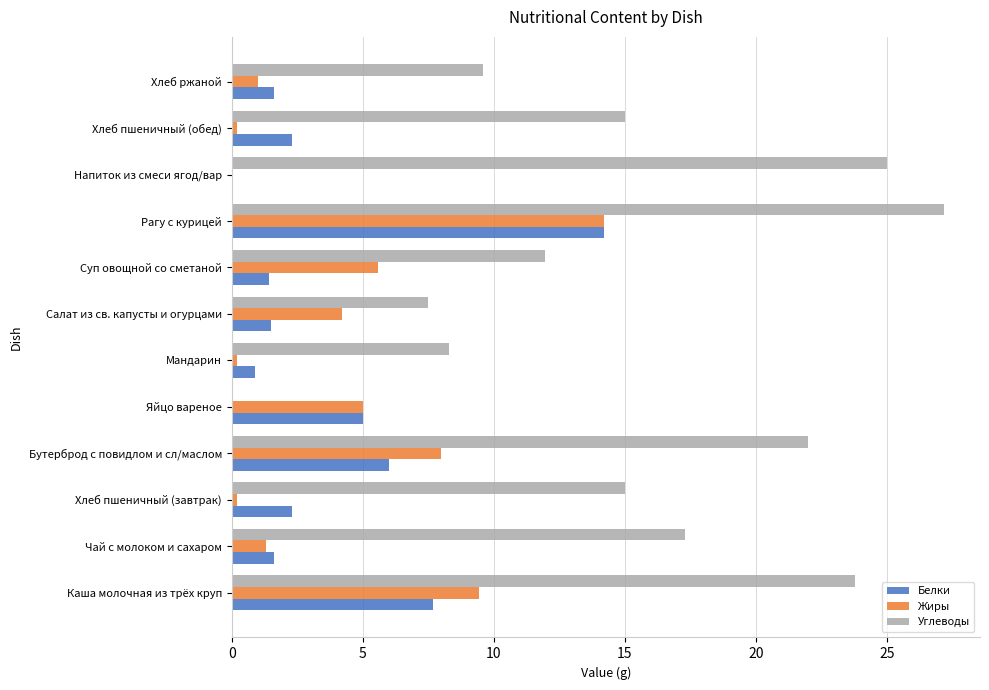

Between Каша молочная из трёх круп and Чай с молоком и сахаром, which series saw the biggest shift?

Жиры